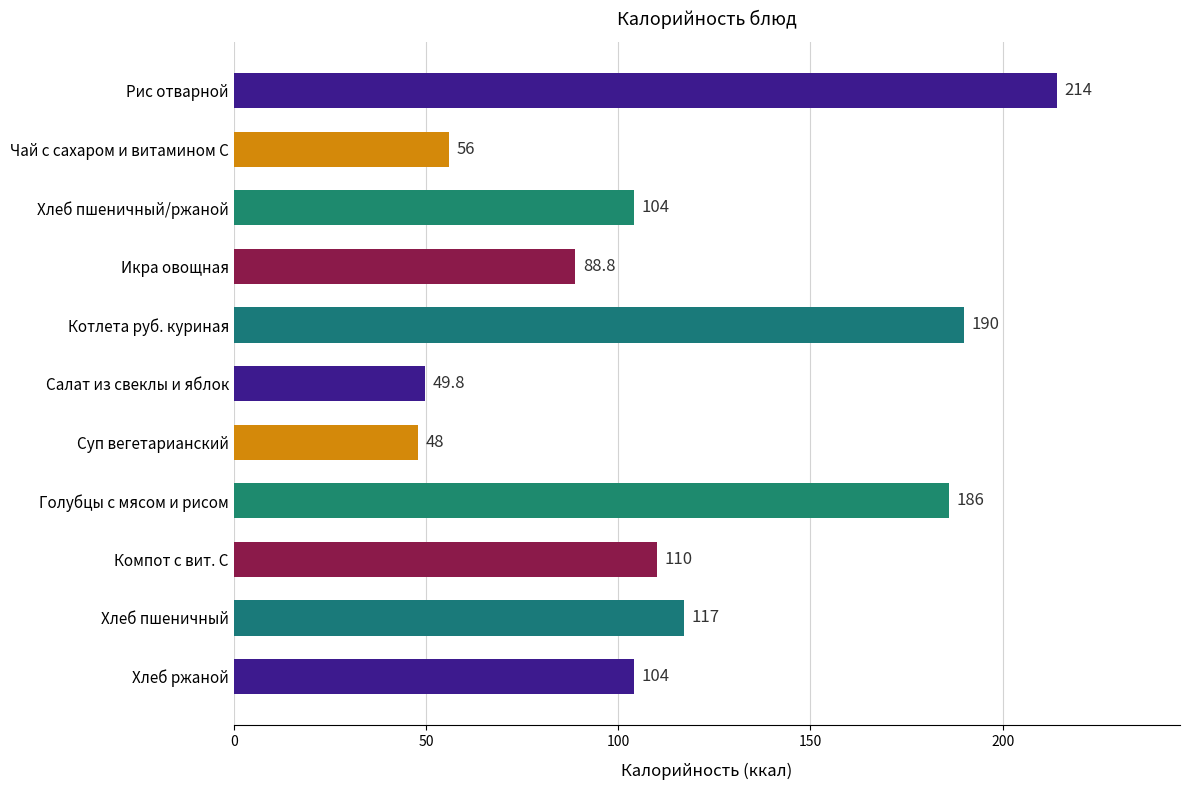

How many bars are there in total?

11